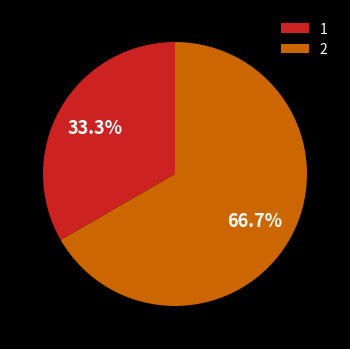

Is there a majority slice in this chart?

Yes